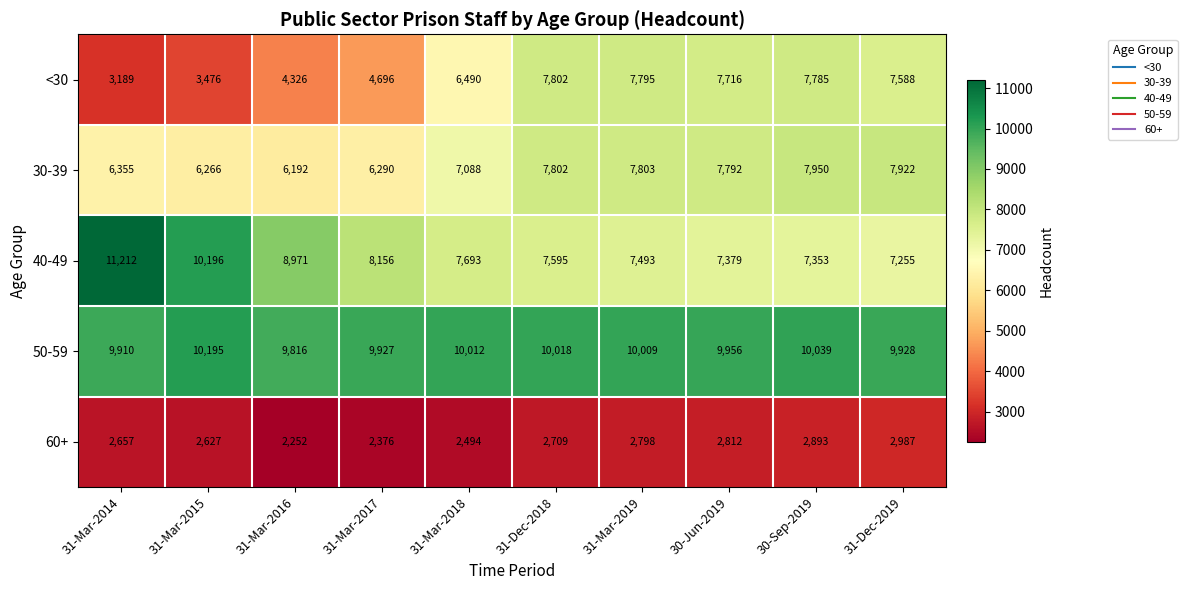

At which category is the sum across all series the highest?

30-Sep-2019